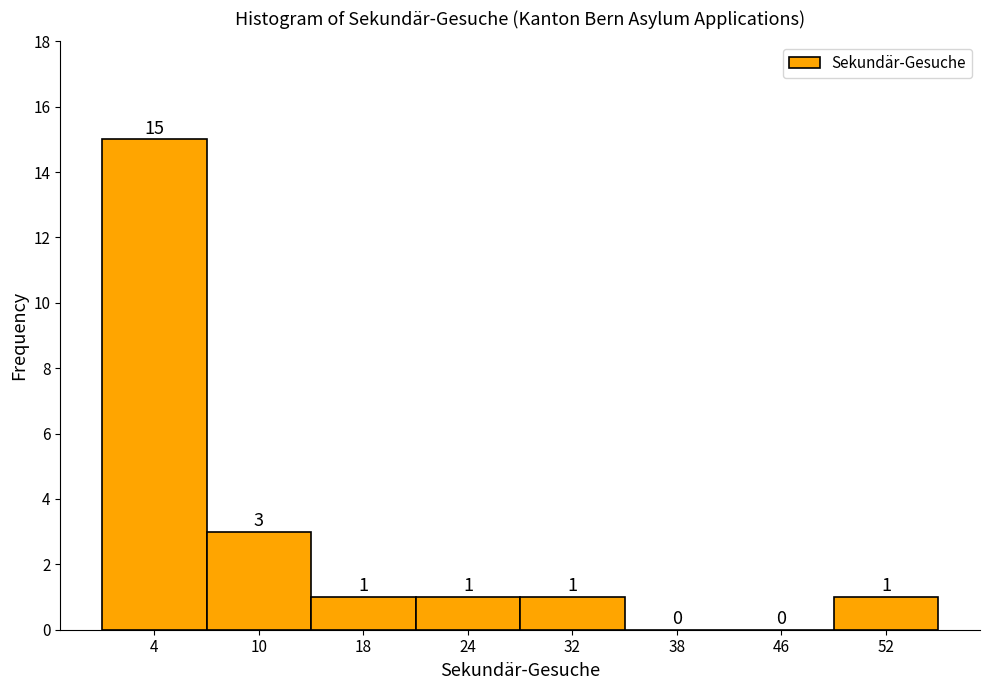

How tall is the bar that spans 0 to 7 on the x-axis?

15